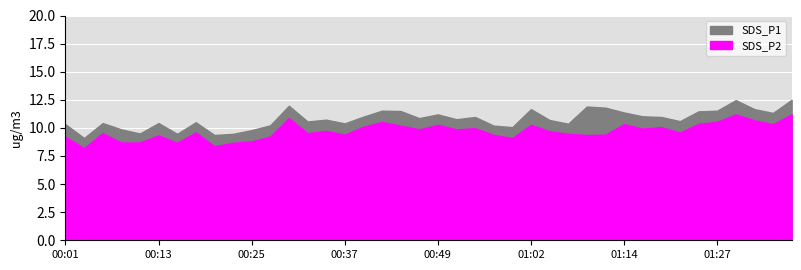

List the series in order of their overall mean, lowest first.

SDS_P2, SDS_P1